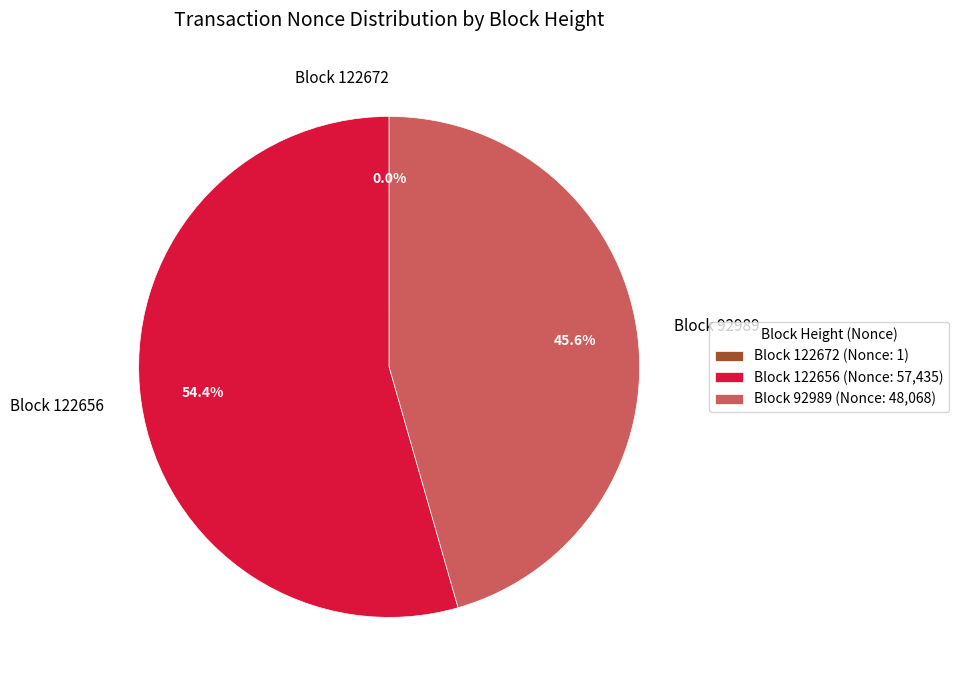

Does Block 92989 represent more than half of the total?

No